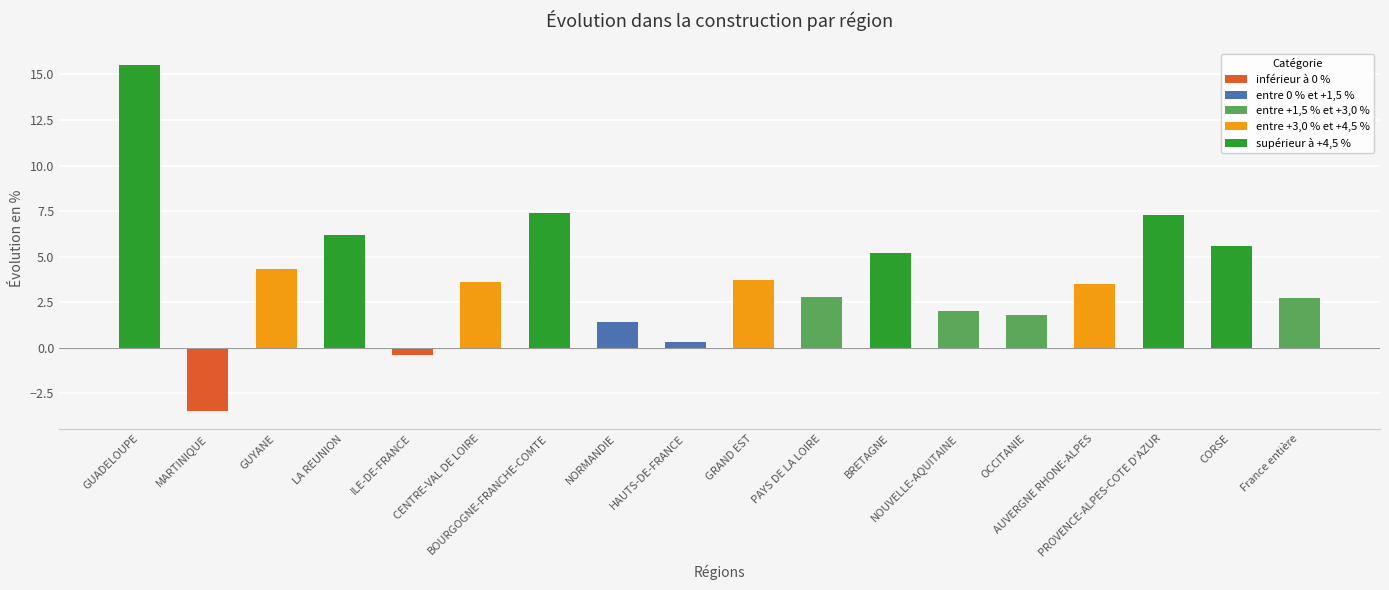

What is the smallest value displayed?

-3.5